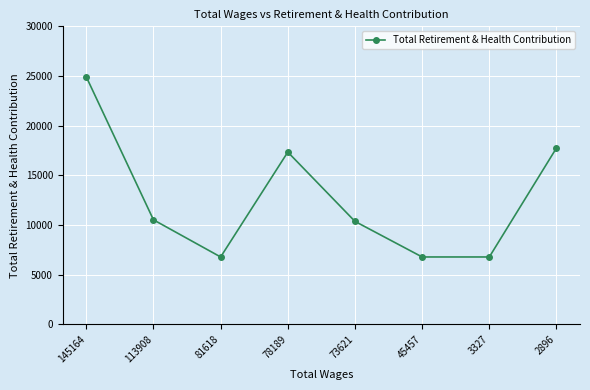

At which category does the data reach its first local peak?

78189